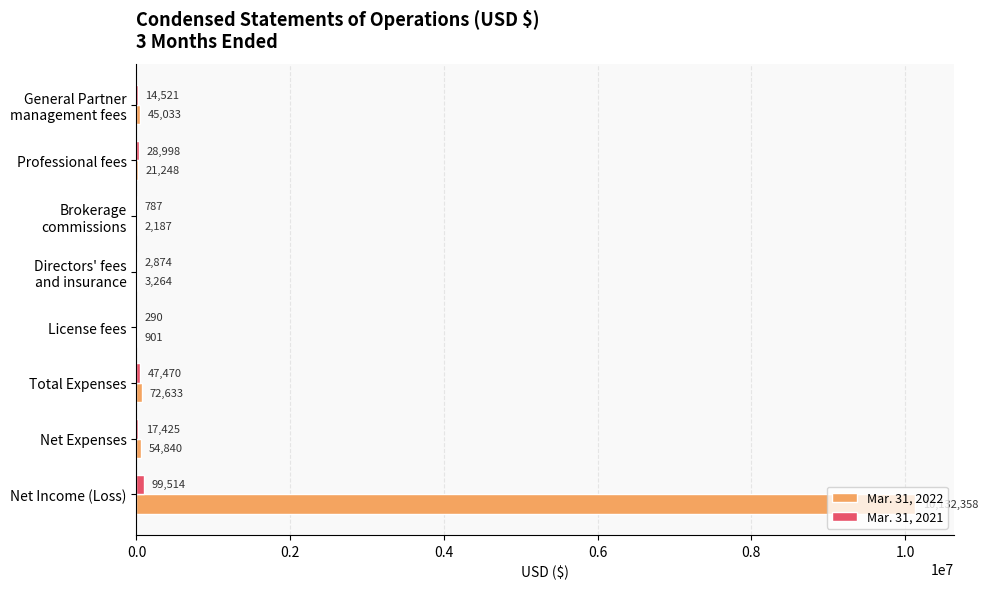

At which category is the sum across all series the highest?

Net Income (Loss)